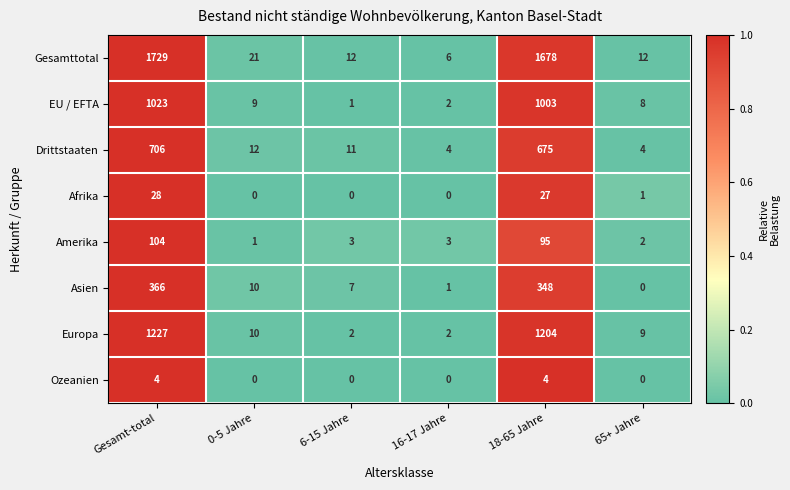

What is the total value across all series at 65+ Jahre?

36